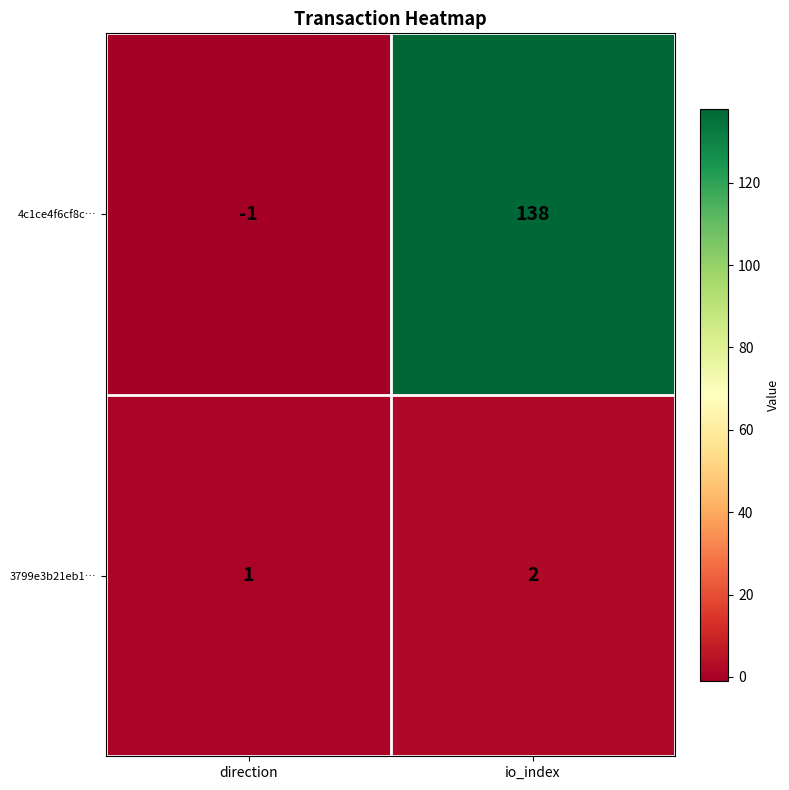

Which series has the largest range (max minus min)?

4c1ce4f6cf8c…